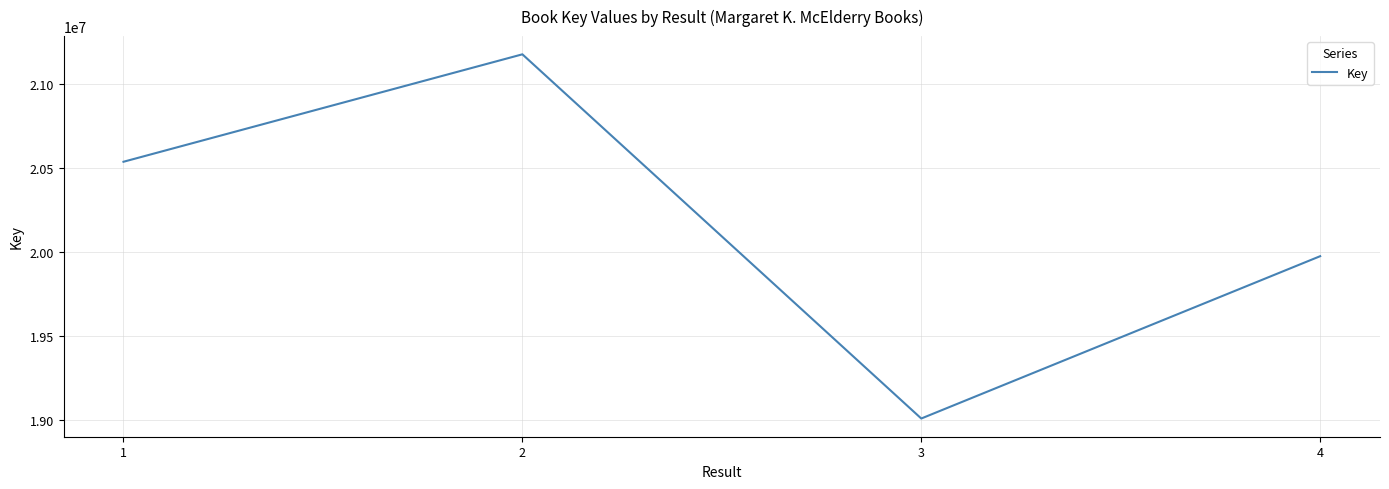

Rank the categories by value from highest to lowest.

2, 1, 4, 3